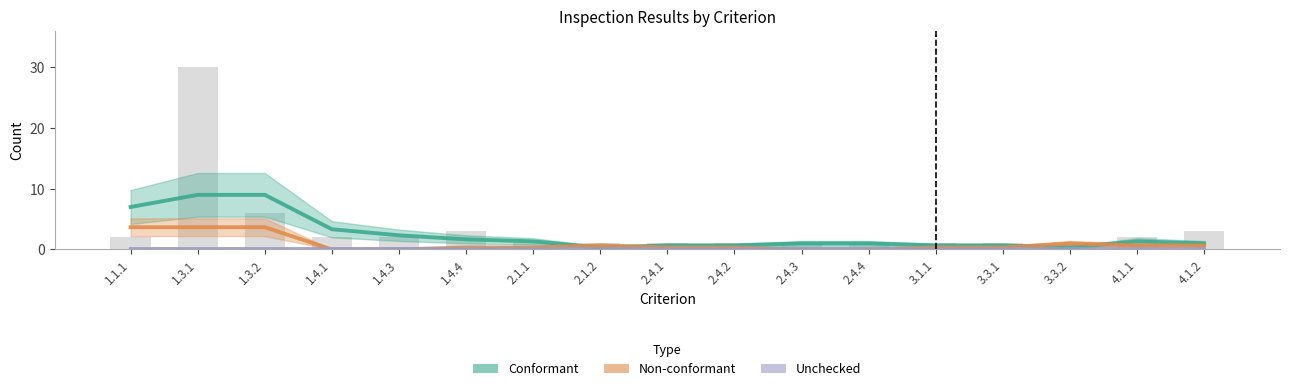

What is the spread (max minus min) of values at 1.3.1?

9.0